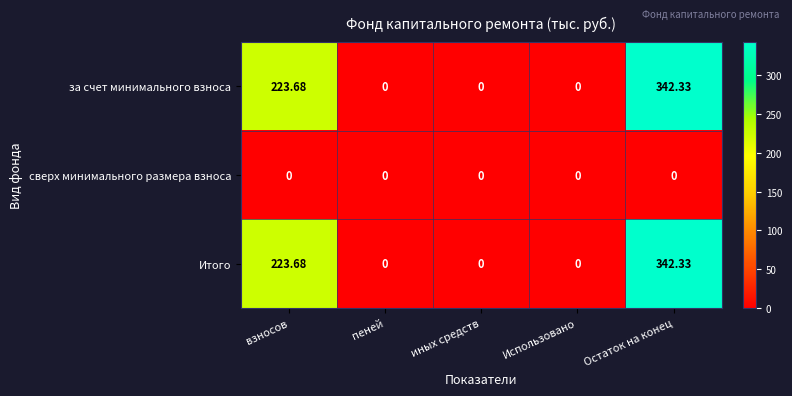

At which category does the chart reach its peak across all series?

Остаток на конец